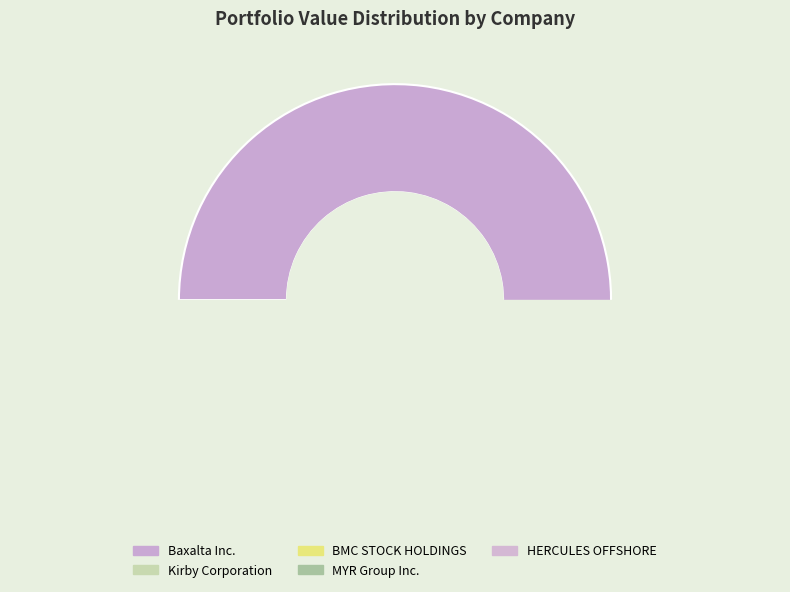

True or false: Baxalta Inc. accounts for 54% of the total.

True